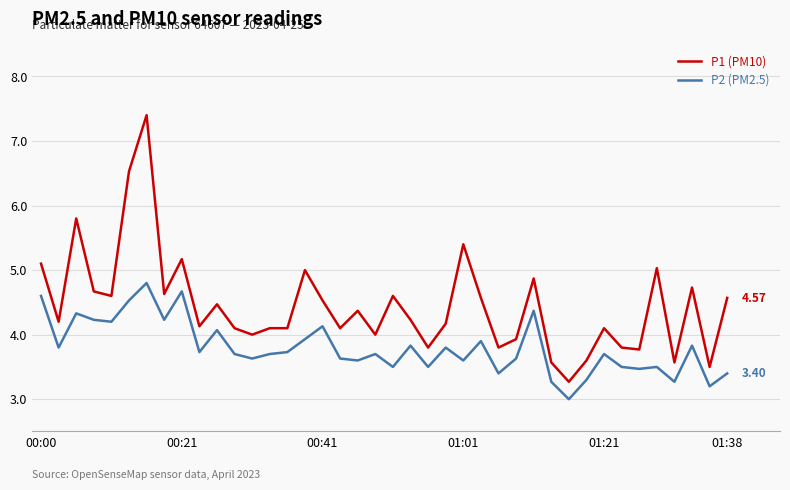

True or false: P1 (PM10) and P2 (PM2.5) cross at least once.

False